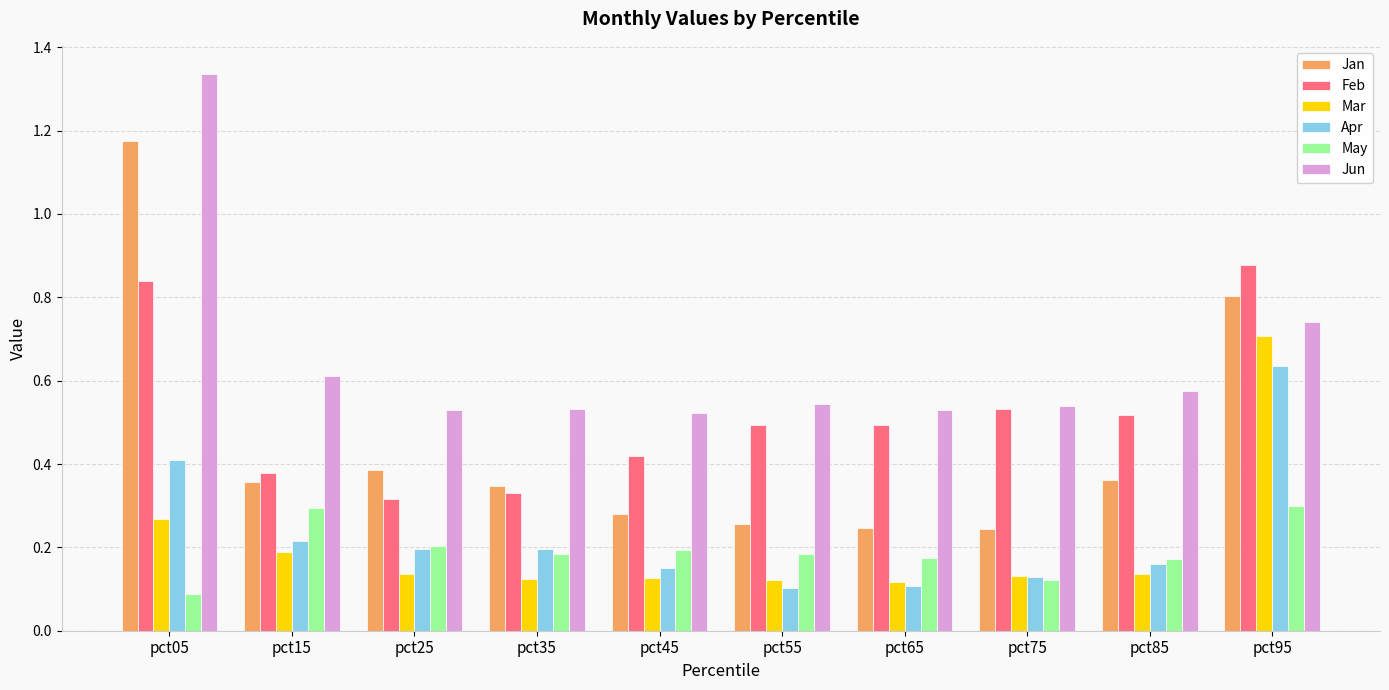

How many bars are there in total?

60